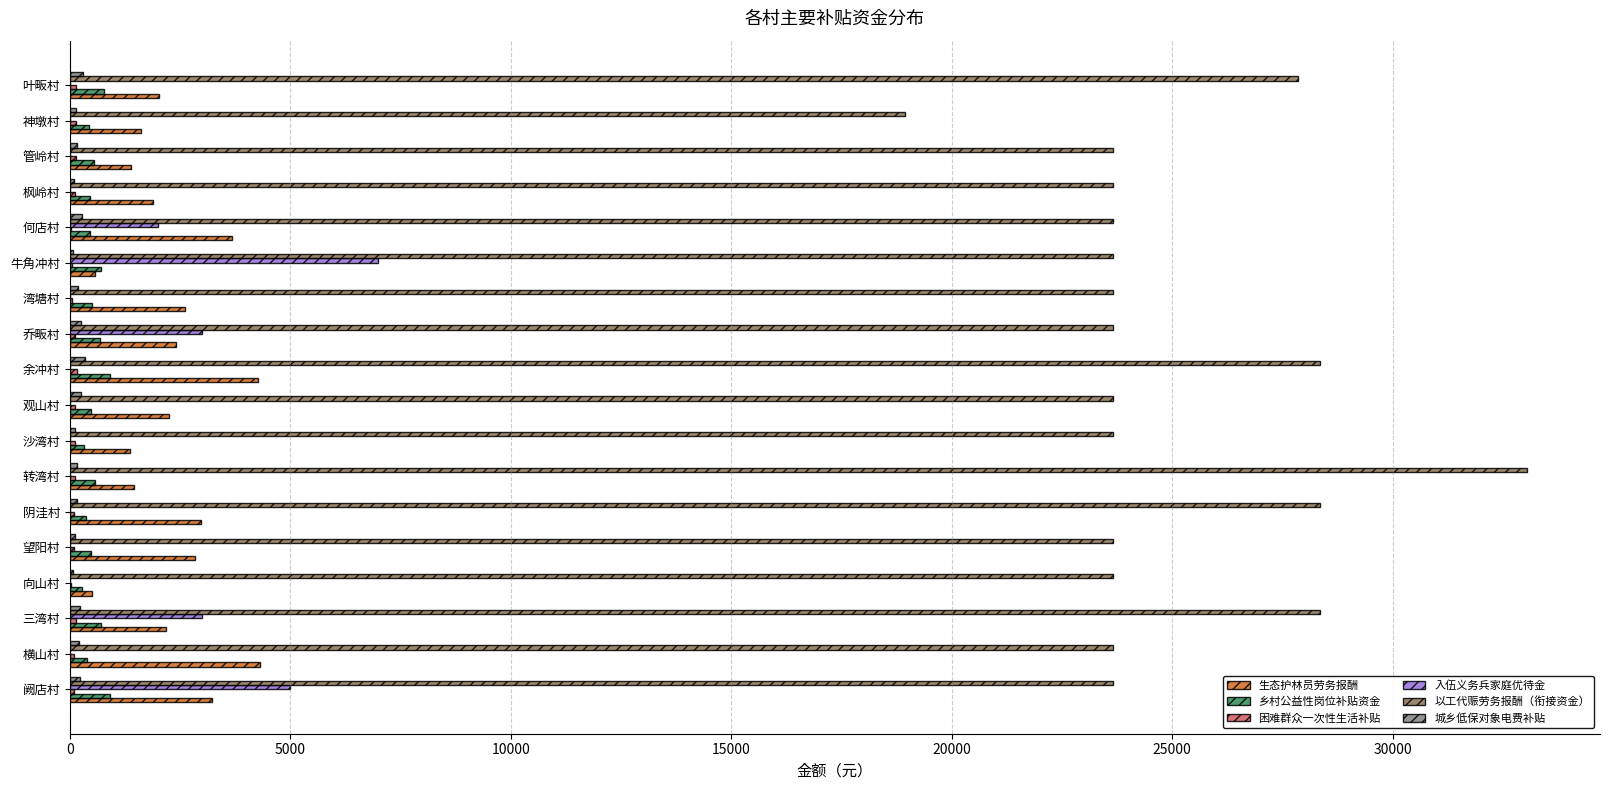

At which category does the chart reach its peak across all series?

转湾村